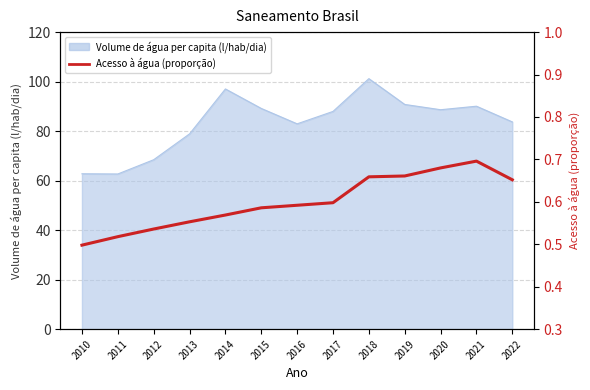

At which category does the chart reach its minimum across all series?

2010